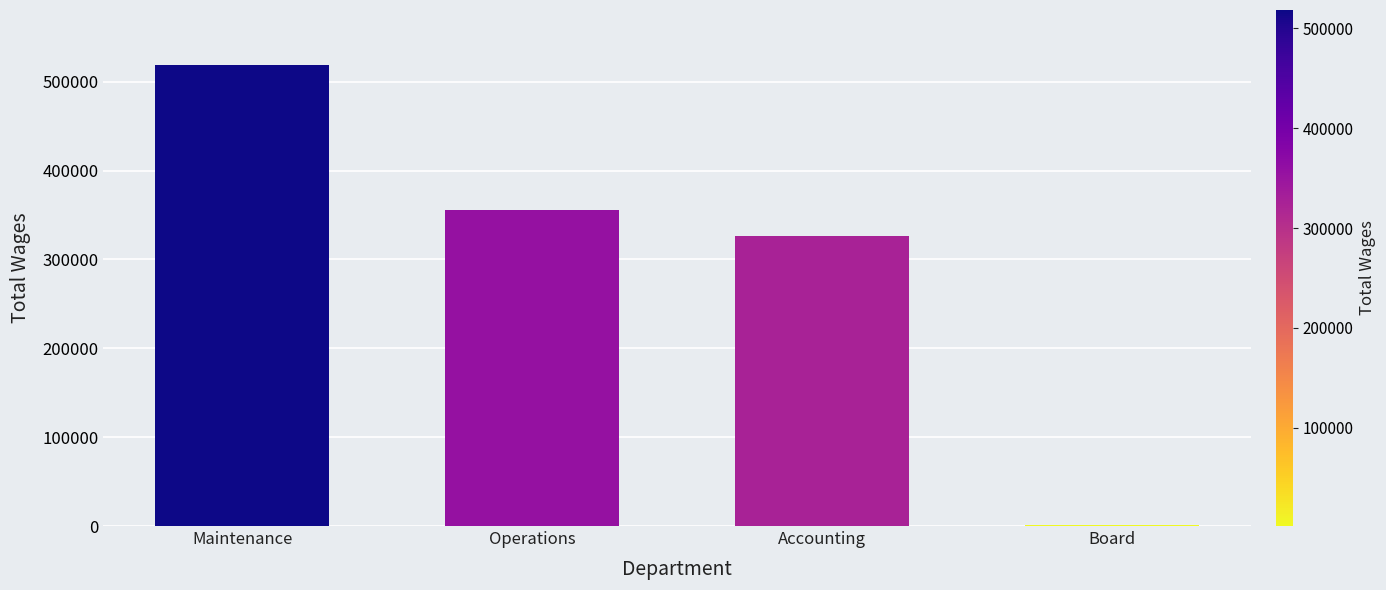

At which label does the data first exceed 355692?

Maintenance